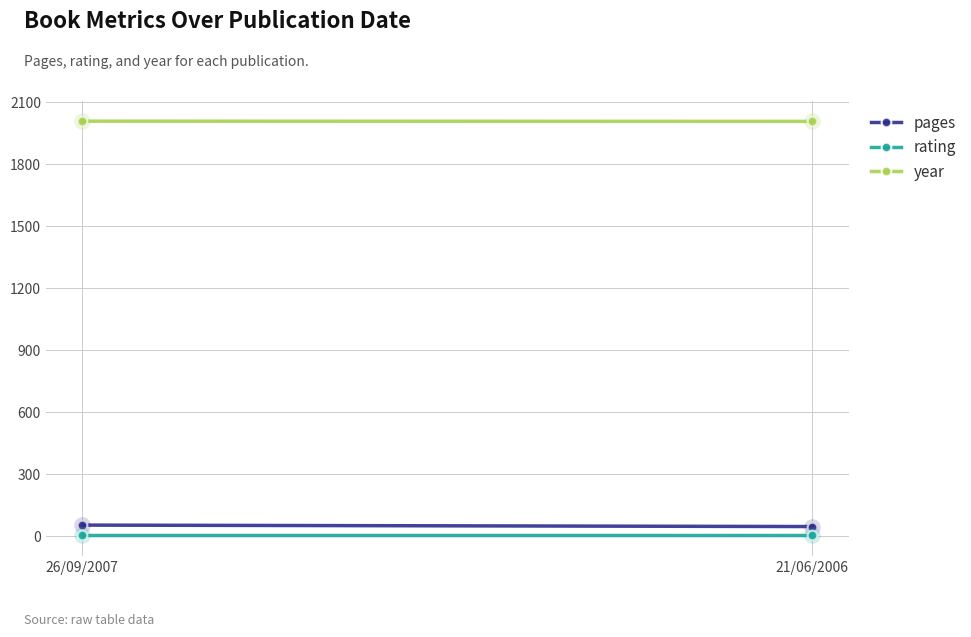

True or false: pages has a value of 54 at 26/09/2007.

True